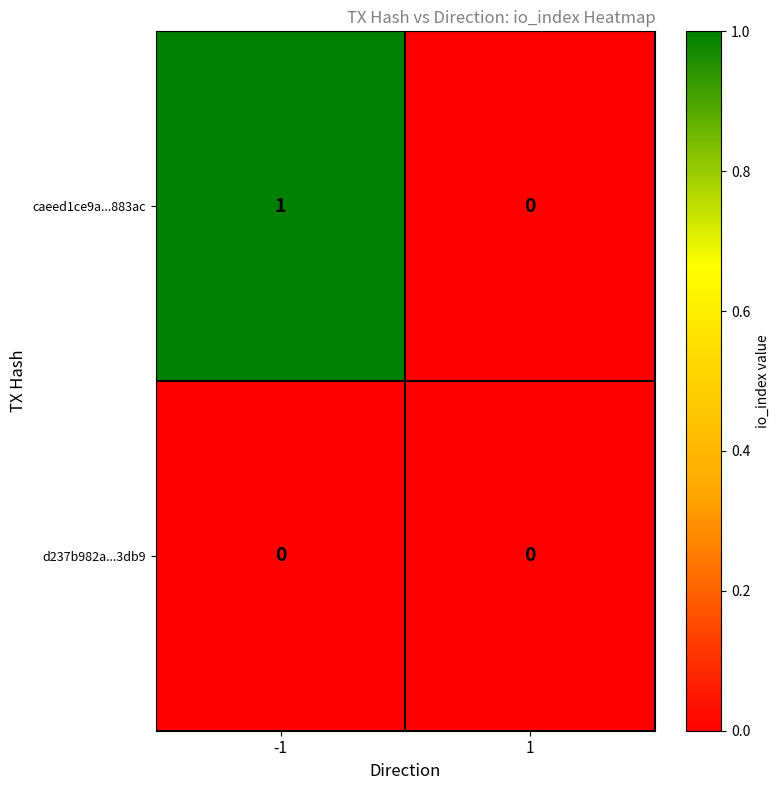

How many categories are shown in the chart?

2